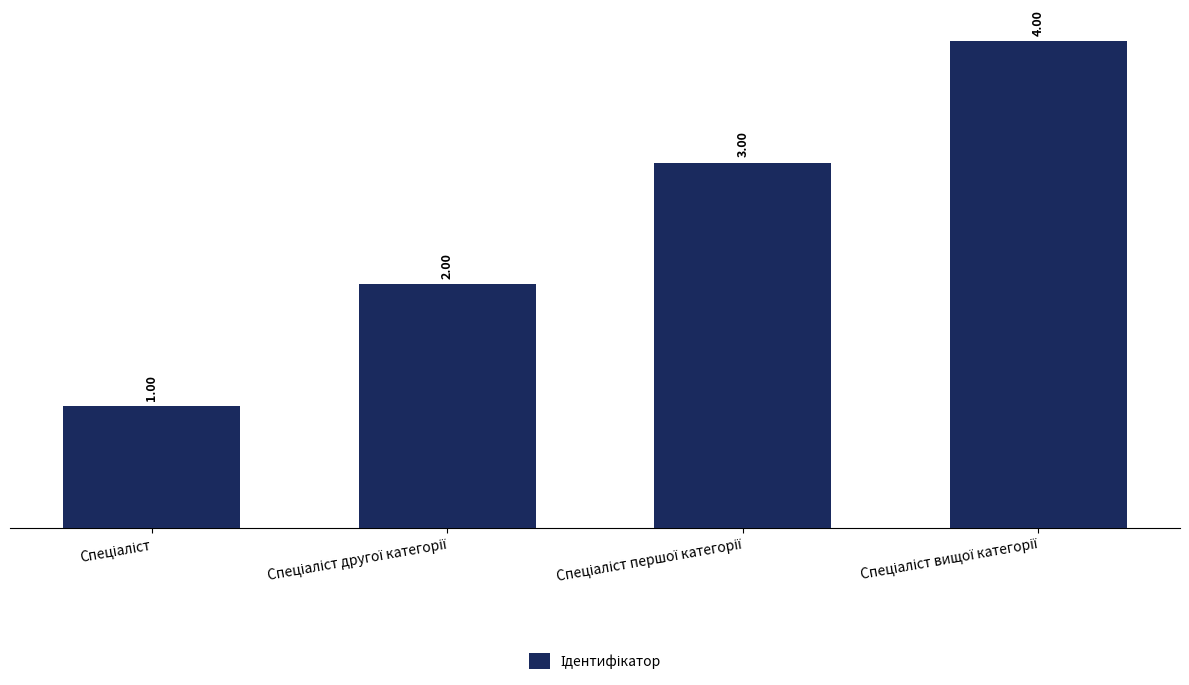

What is the sum of all values?

10